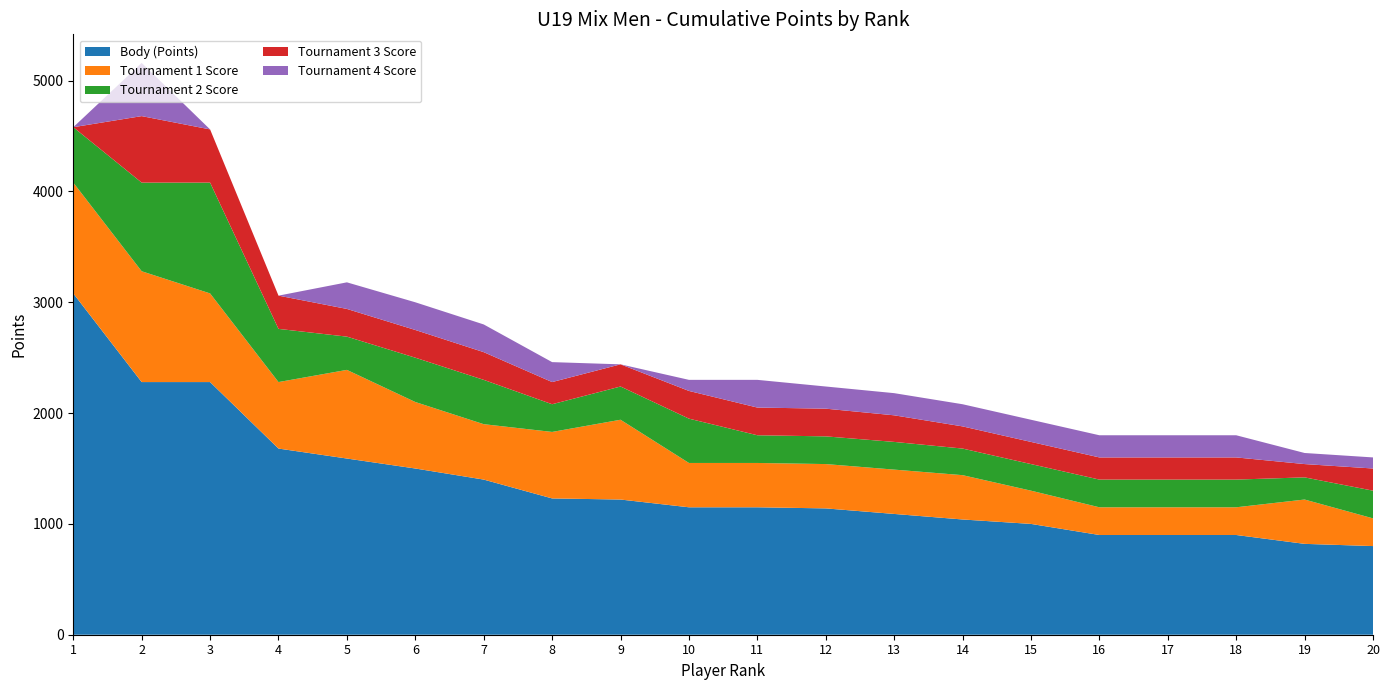

Reading left to right, list all the values displayed in this chart.

Body (Points): 1=3080	2=2280	3=2280	4=1680	5=1590	6=1500	7=1400	8=1230	9=1220	10=1150	11=1150	12=1140	13=1090	14=1040	15=1000	16=900	17=900	18=900	19=820	20=800
Tournament 1 Score: 1=1000	2=1000	3=800	4=600	5=800	6=600	7=500	8=600	9=720	10=400	11=400	12=400	13=400	14=400	15=300	16=250	17=250	18=250	19=400	20=250
Tournament 2 Score: 1=500	2=800	3=1000	4=480	5=300	6=400	7=400	8=250	9=300	10=400	11=250	12=250	13=250	14=240	15=240	16=250	17=250	18=250	19=200	20=250
Tournament 3 Score: 1=0	2=600	3=480	4=300	5=250	6=250	7=250	8=200	9=200	10=250	11=250	12=250	13=240	14=200	15=200	16=200	17=200	18=200	19=120	20=200
Tournament 4 Score: 1=0	2=480	3=0	4=0	5=240	6=250	7=250	8=180	9=0	10=100	11=250	12=200	13=200	14=200	15=200	16=200	17=200	18=200	19=100	20=100